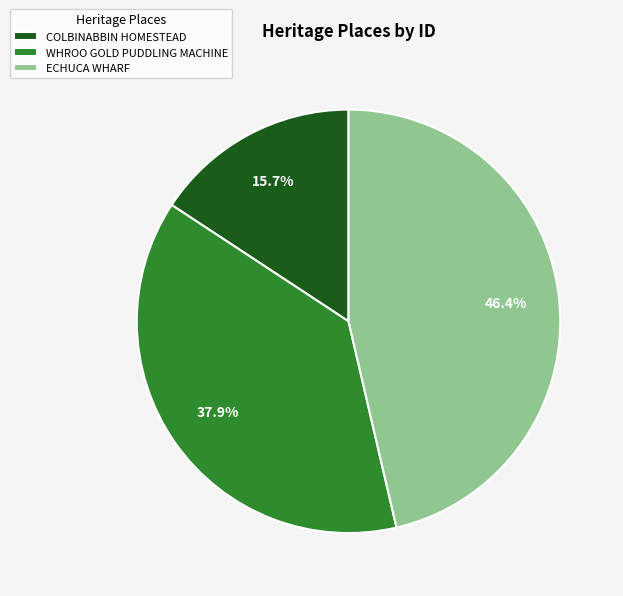

How many slices are in this pie chart?

3